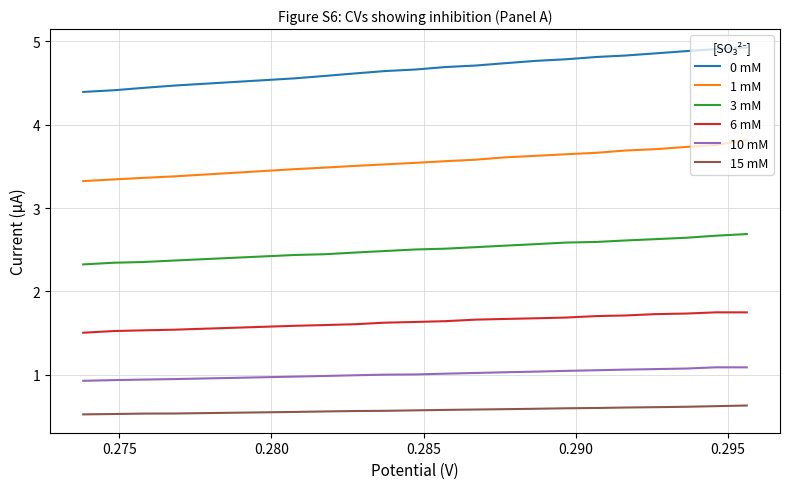

List the series in order of their peak value, lowest first.

15 mM, 10 mM, 6 mM, 3 mM, 1 mM, 0 mM